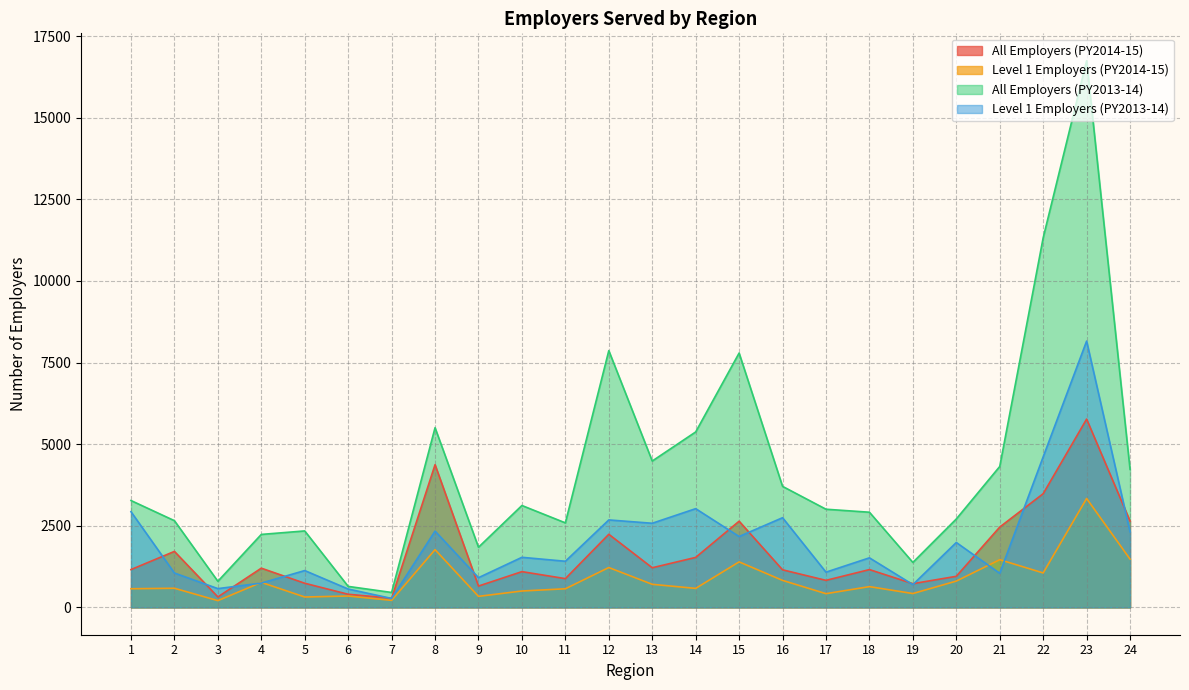

At which label does Level 1 Employers (PY2013-14) reach its minimum?

7